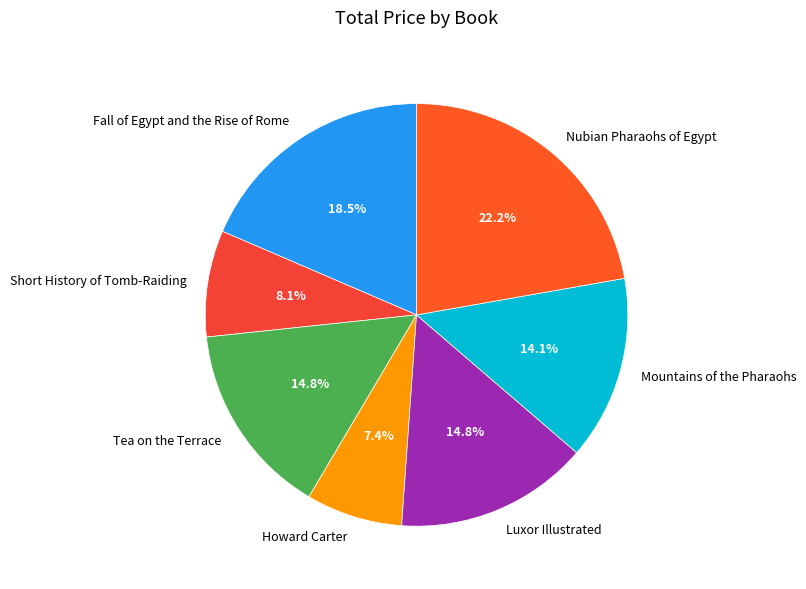

True or false: Tea on the Terrace accounts for 15% of the total.

True